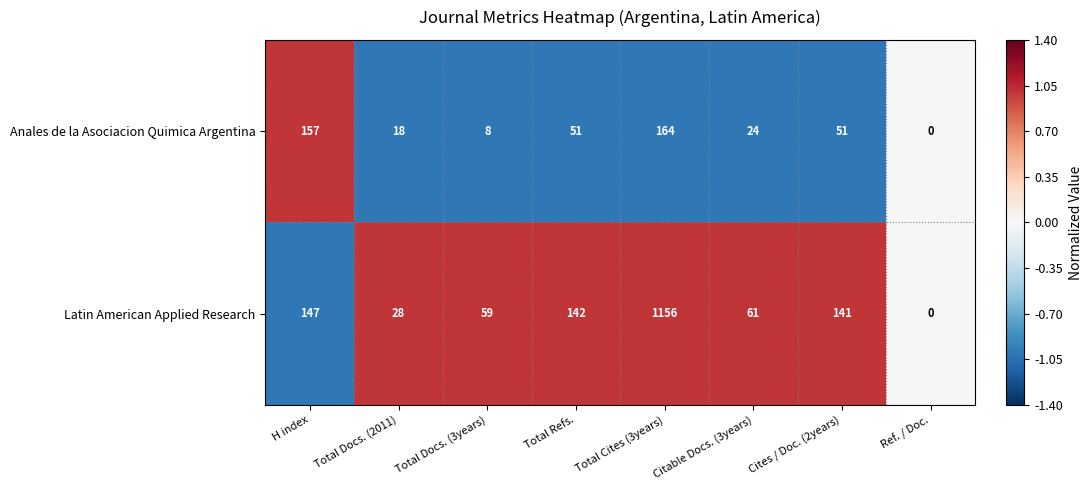

Reading left to right, list all the values displayed in this chart.

Anales de la Asociacion Quimica Argentina: H index=157	Total Docs. (2011)=18	Total Docs. (3years)=8	Total Refs.=51	Total Cites (3years)=164	Citable Docs. (3years)=24	Cites / Doc. (2years)=51	Ref. / Doc.=0
Latin American Applied Research: H index=147	Total Docs. (2011)=28	Total Docs. (3years)=59	Total Refs.=142	Total Cites (3years)=1156	Citable Docs. (3years)=61	Cites / Doc. (2years)=141	Ref. / Doc.=0